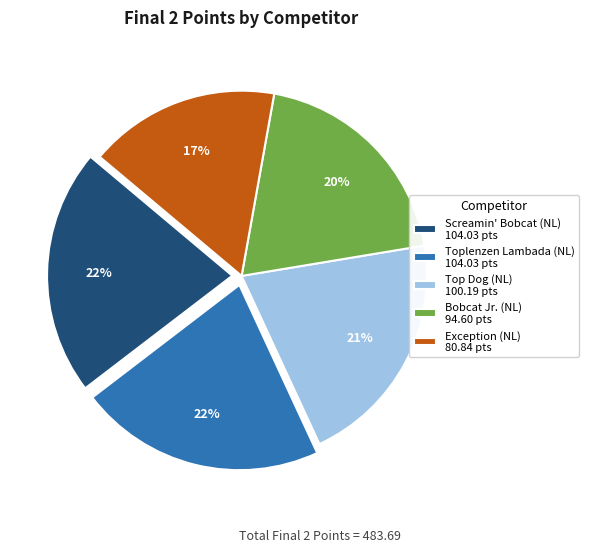

To the nearest percent, what portion does Exception (NL) represent?

17%